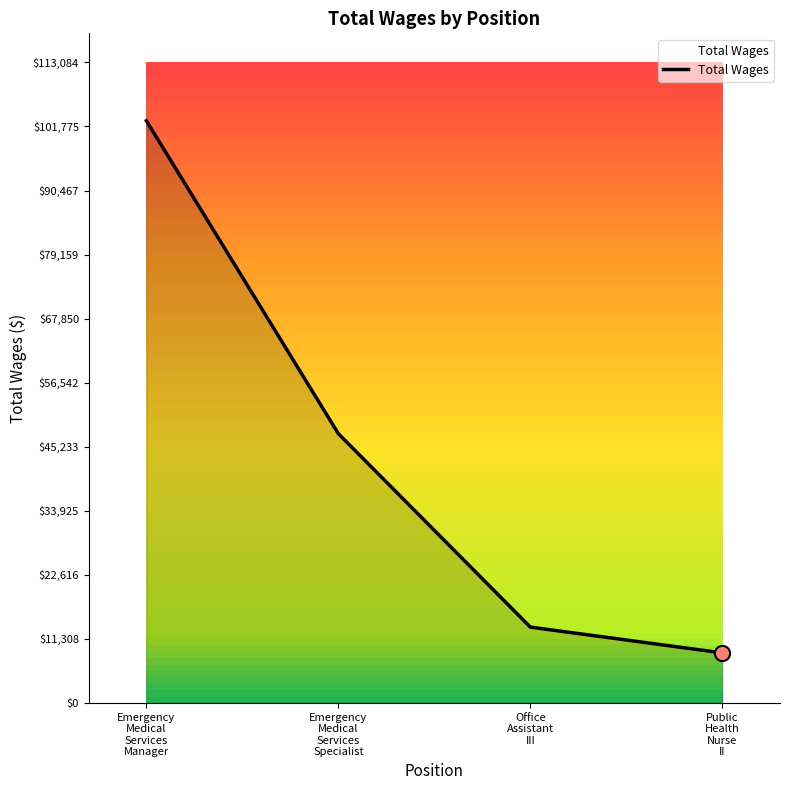

What is the difference between the maximum and minimum values?

93972